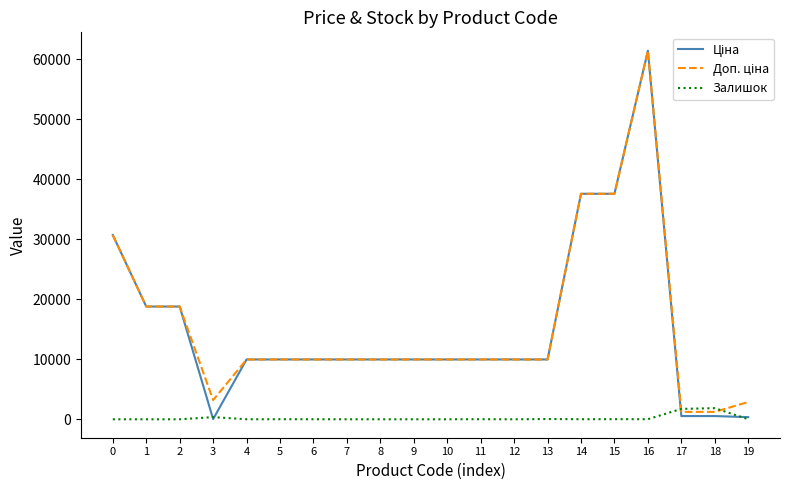

What is the maximum value for Залишок?

1854.0